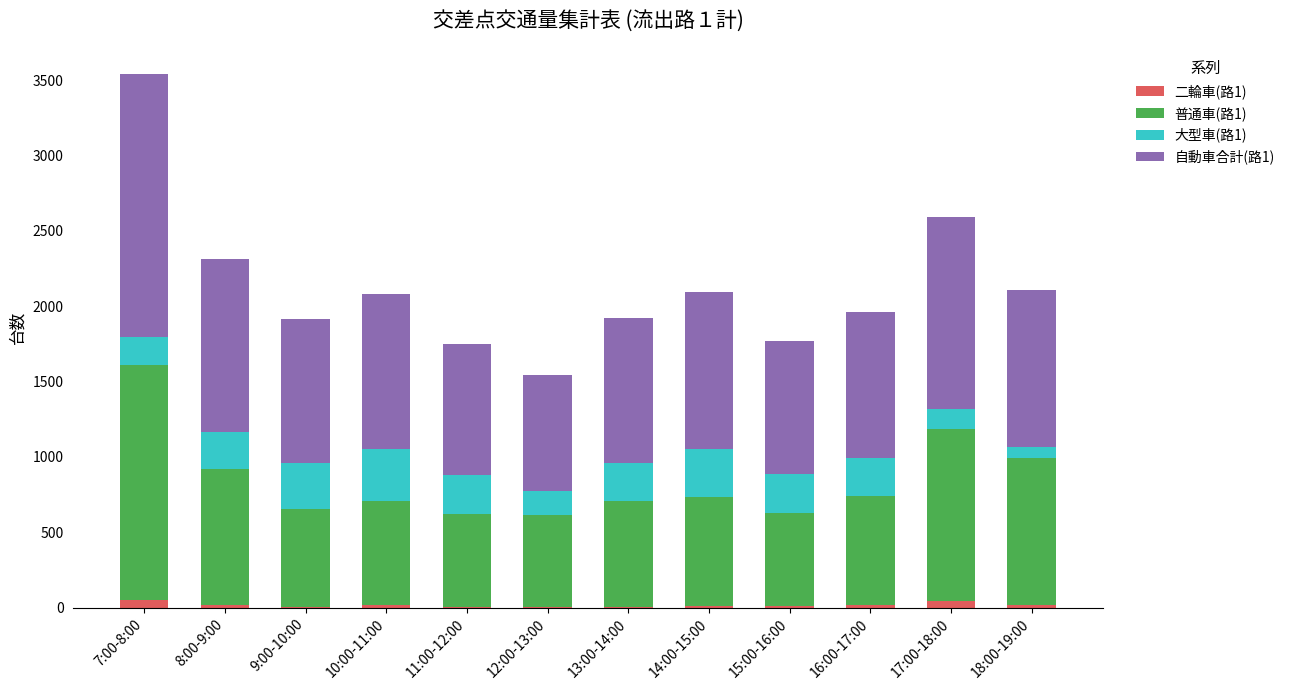

True or false: 二輪車(路1) has a value of 4 at 11:00-12:00.

True